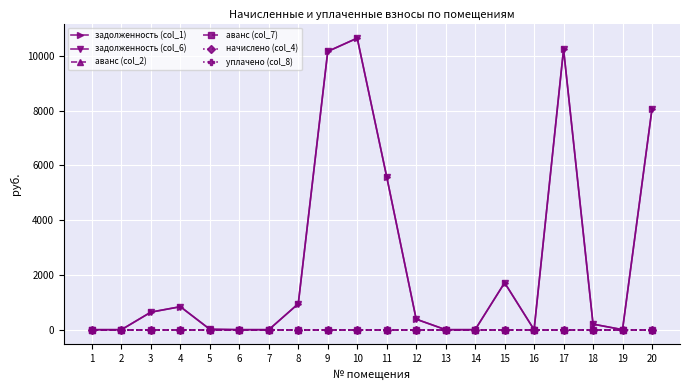

Does the chart have visible grid lines?

Yes